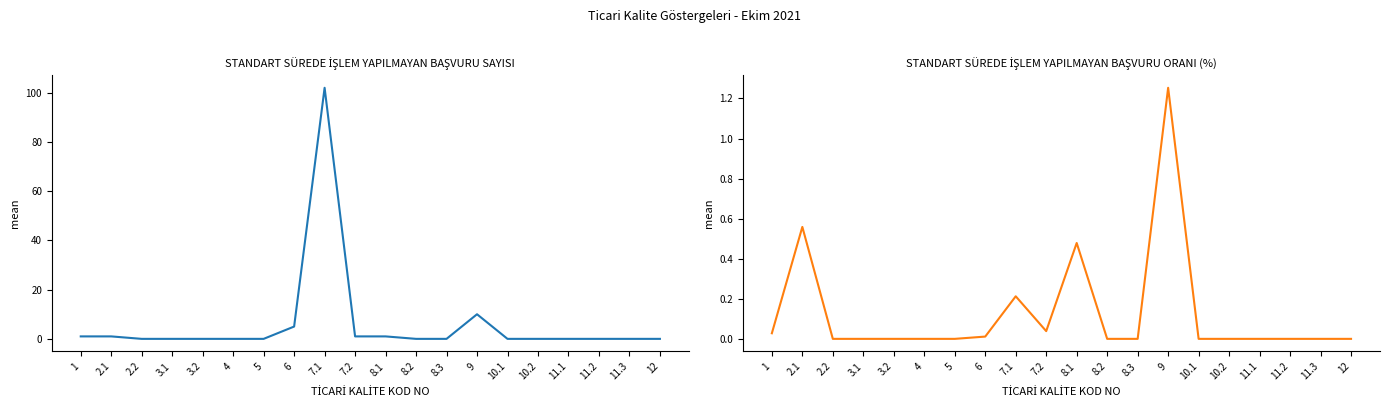

At which category does the chart reach its peak across all series?

7.1